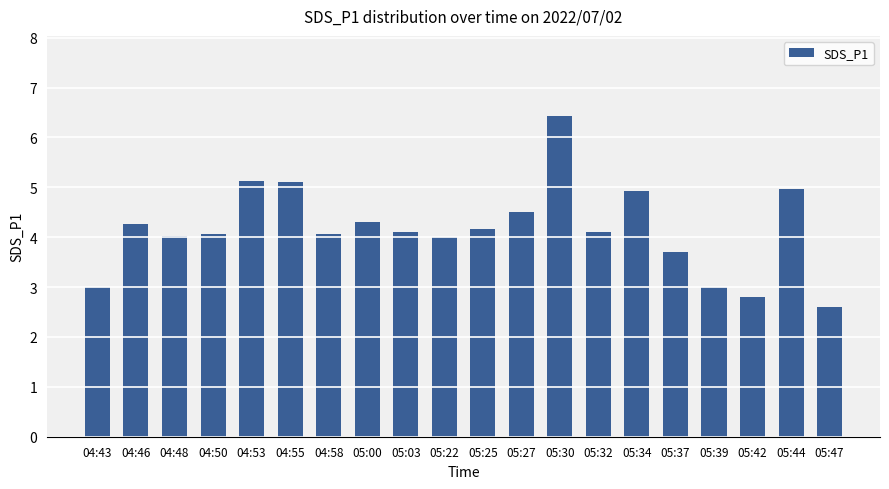

How many bars are there in total?

20